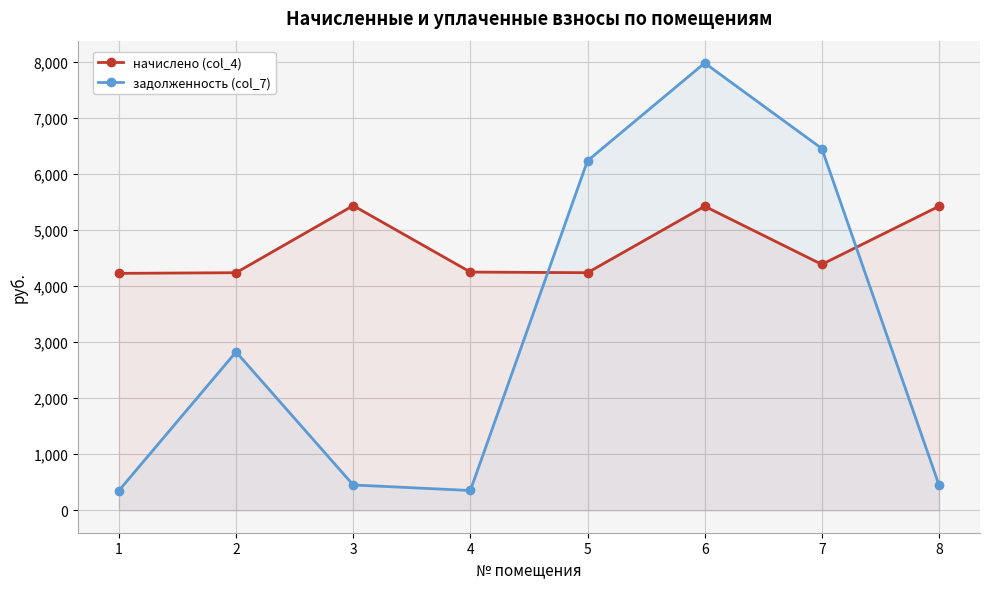

At how many categories does at least one series exceed 2329?

8